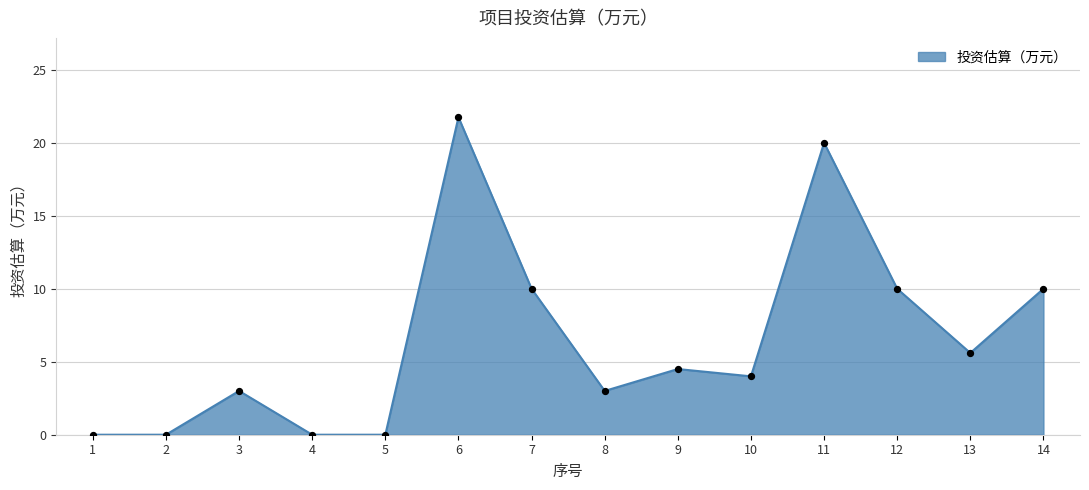

What is the change in value from 1 to 11?

+20.0